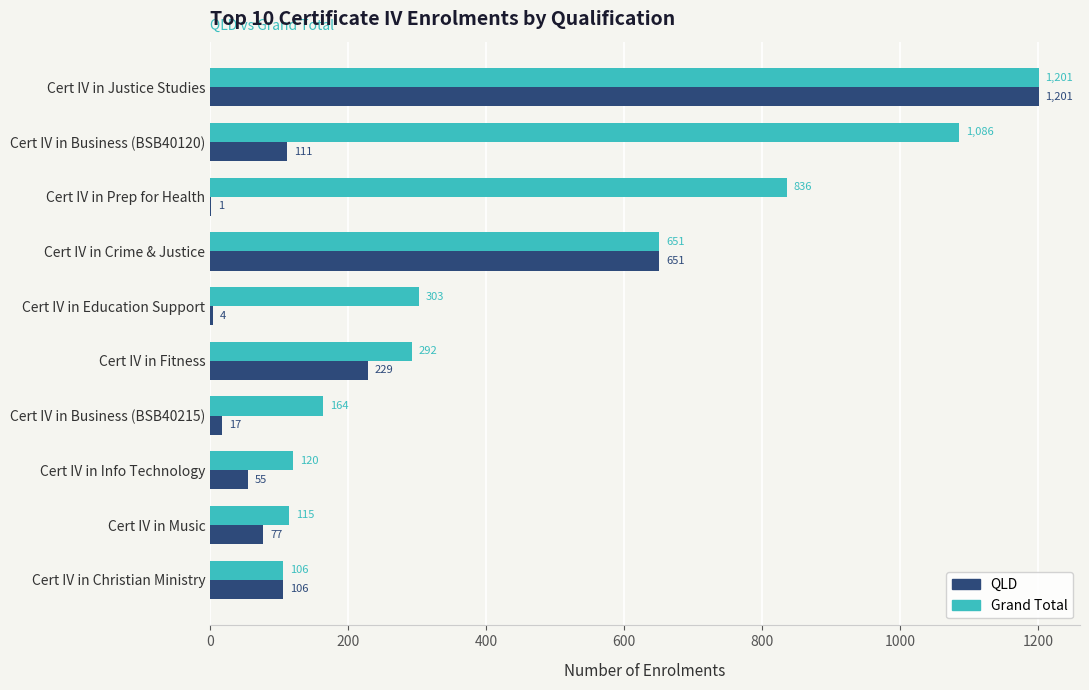

What is the sum of all QLD values?

2452